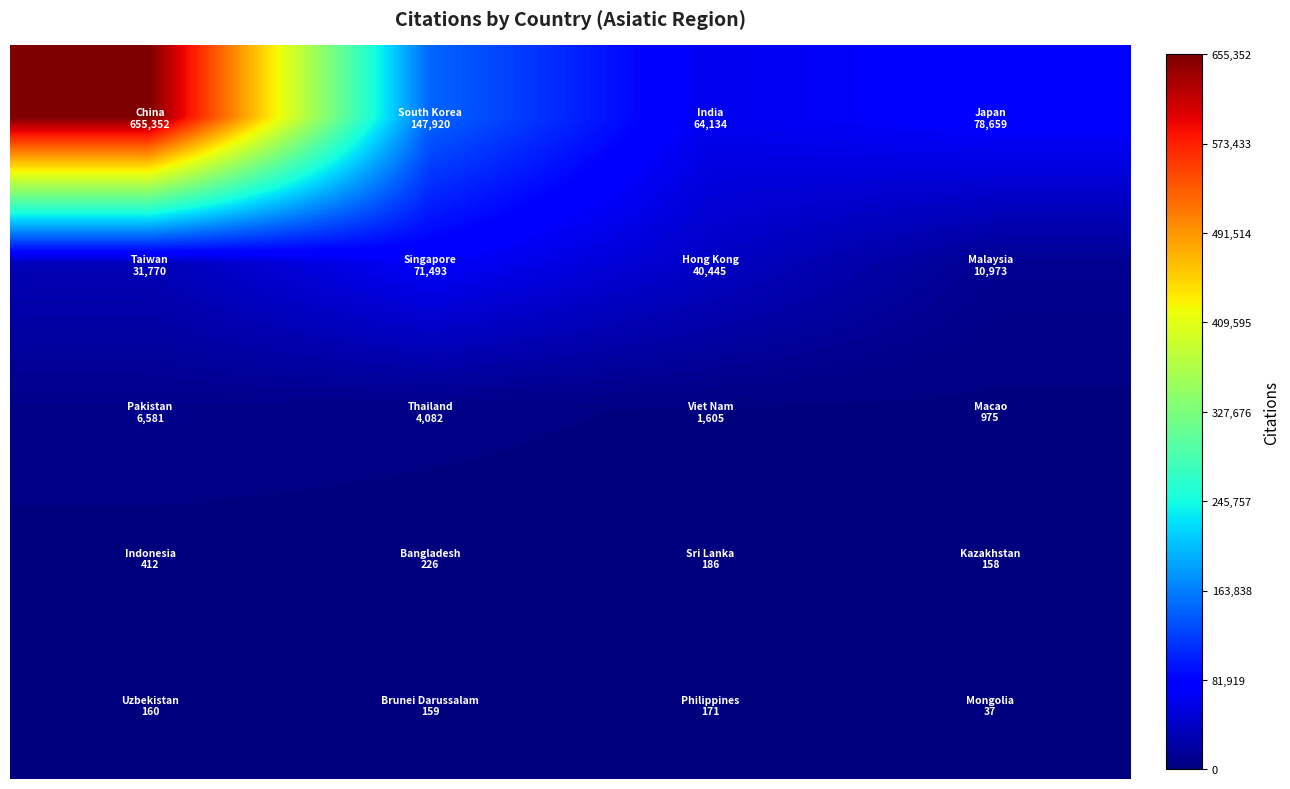

At how many categories does at least one series exceed 261541?

1